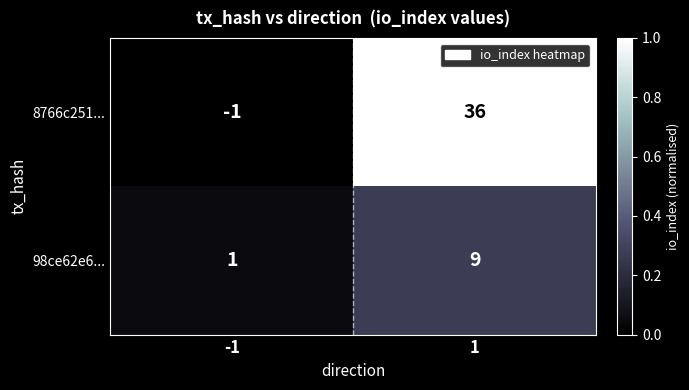

Between -1 and 1, which series saw the biggest shift?

8766c251...